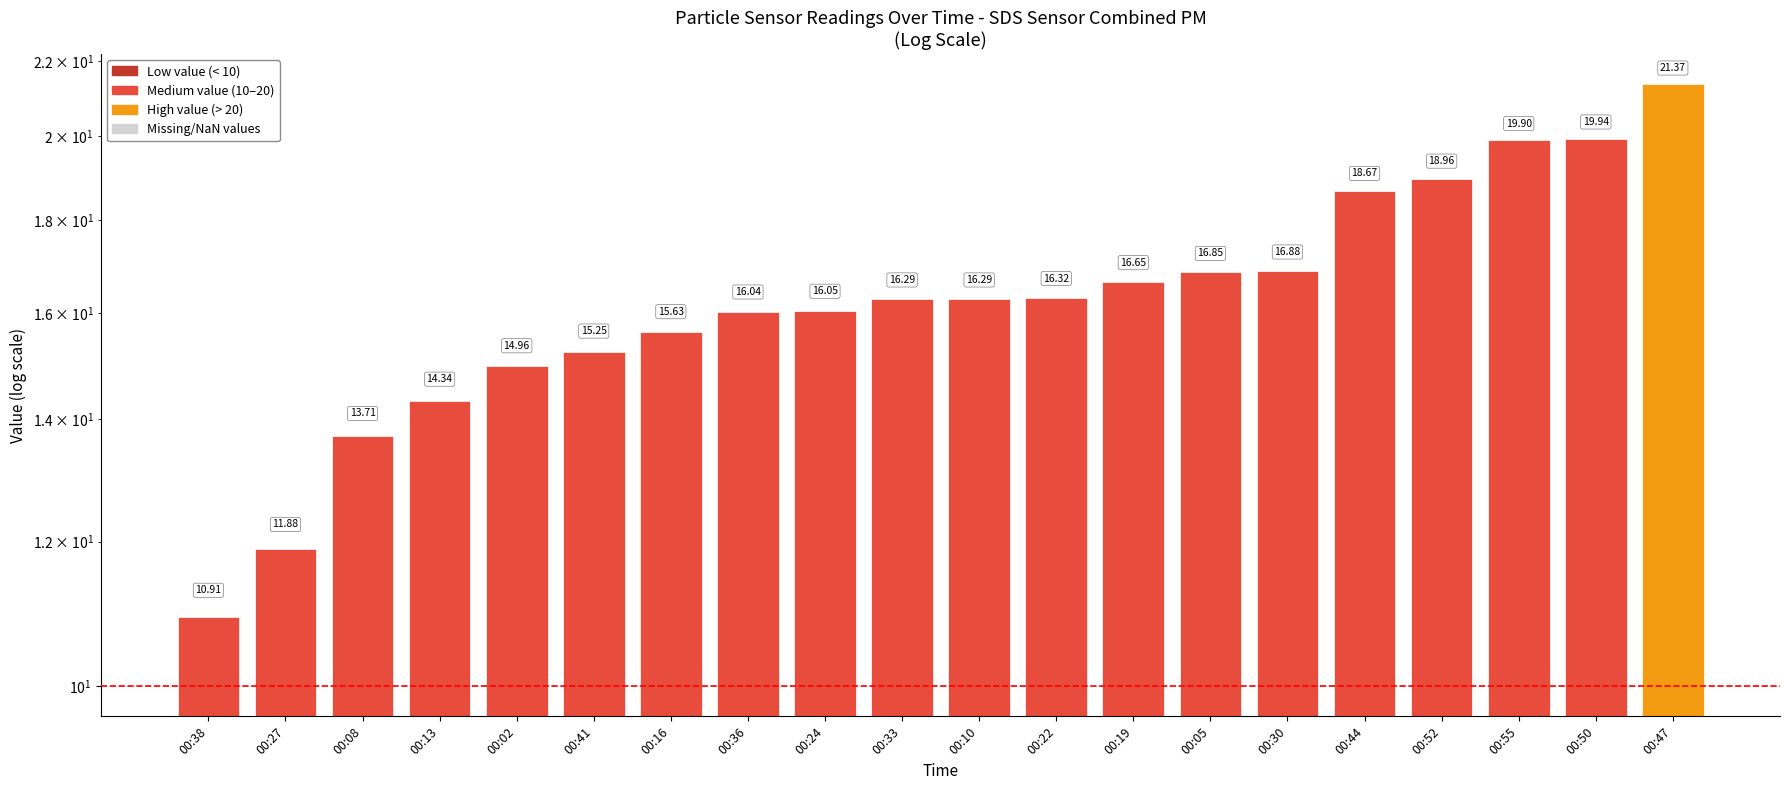

How many series are shown in this chart?

1